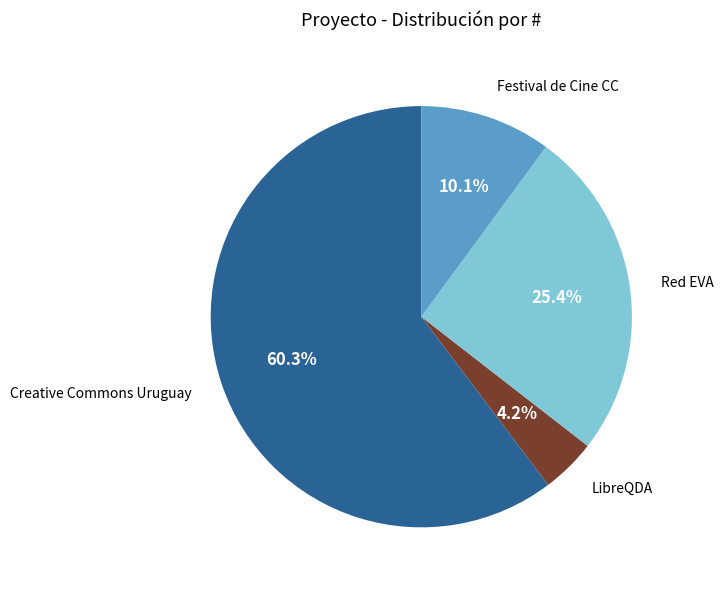

Is there a majority slice in this chart?

Yes